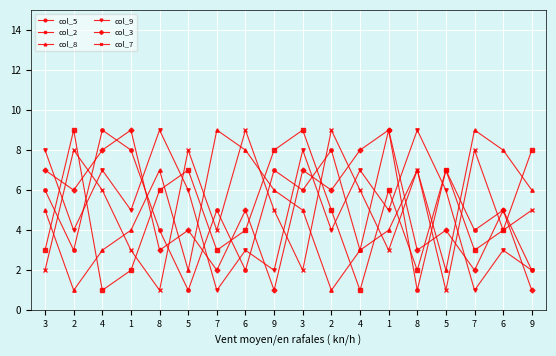

Is this an area chart (filled region under the line)?

No